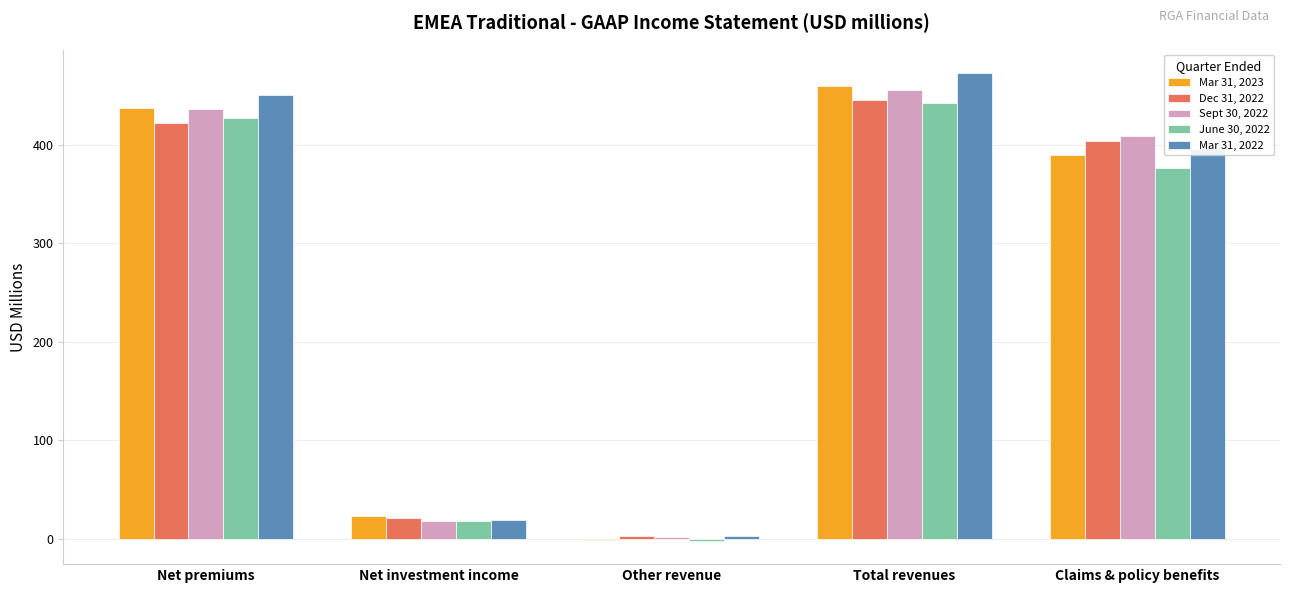

What is the sum of the Dec 31, 2022 values at Net investment income and Total revenues?

467